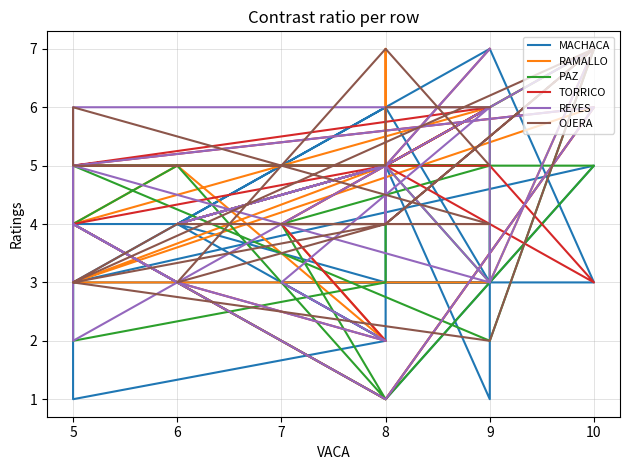

Which series has the largest range (max minus min)?

MACHACA